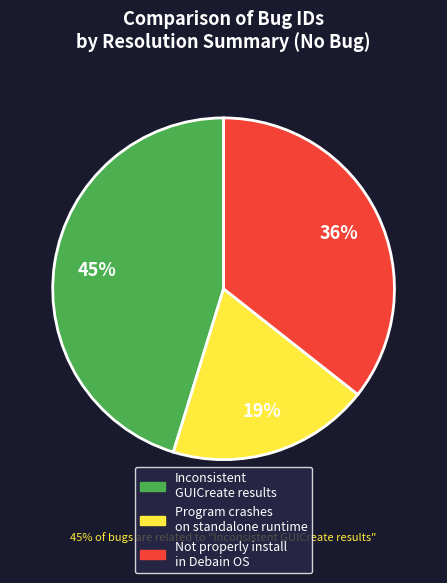

Is there a majority slice in this chart?

No